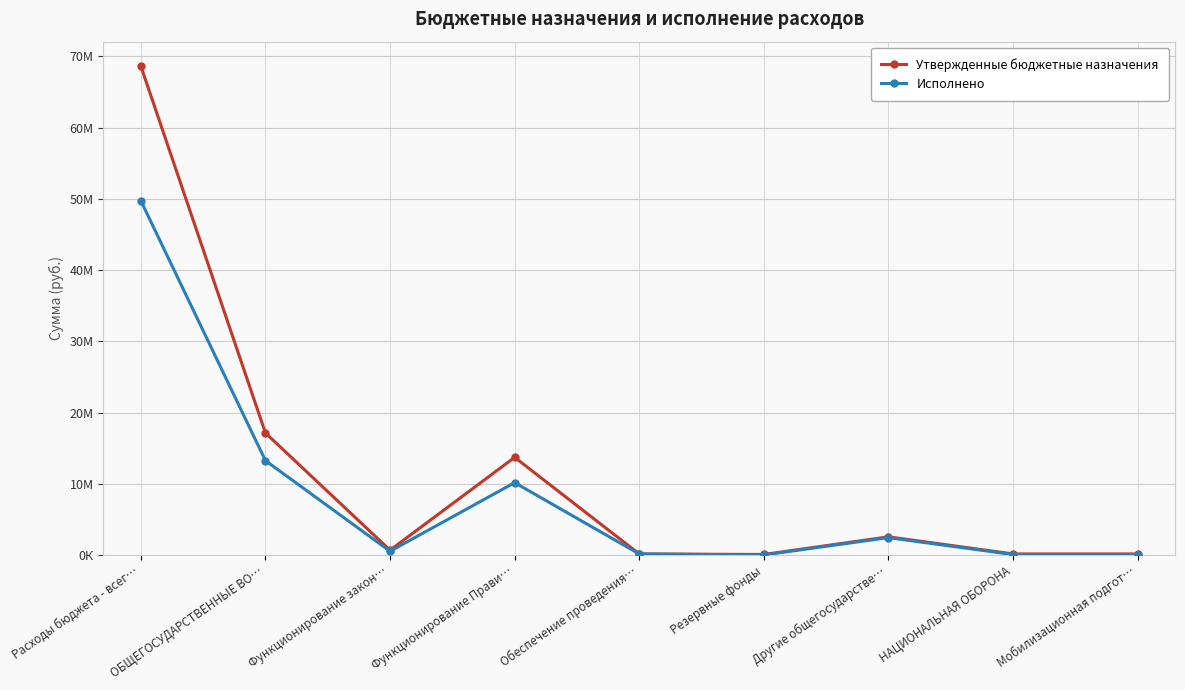

Which category has the highest value in the Исполнено series?

Расходы бюджета - всег…